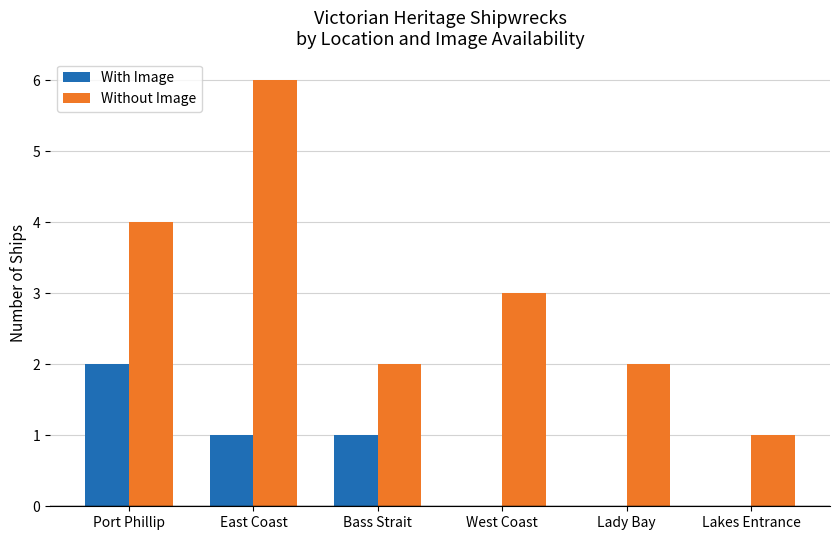

The value of With Image at East Coast is 1. True or false?

True